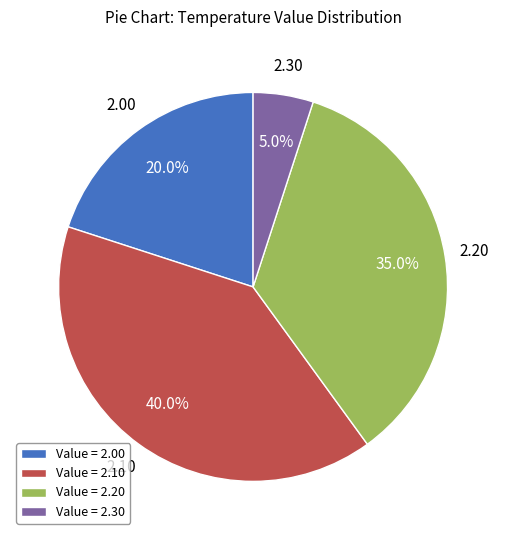

Which slice is the smallest?

Value = 2.30